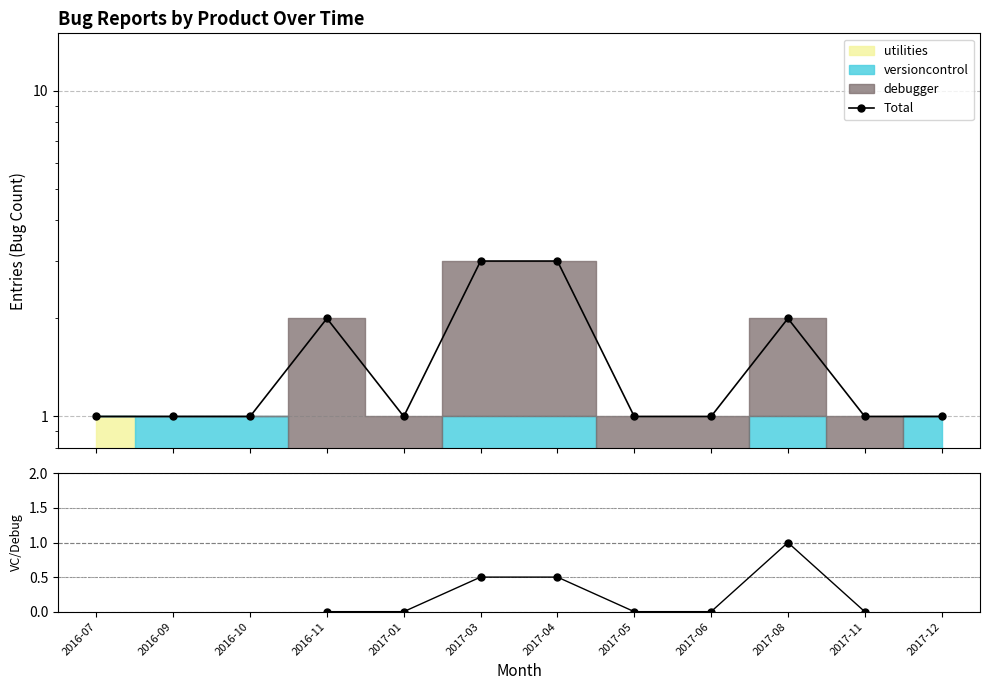

What is the minimum value shown in the chart?

1